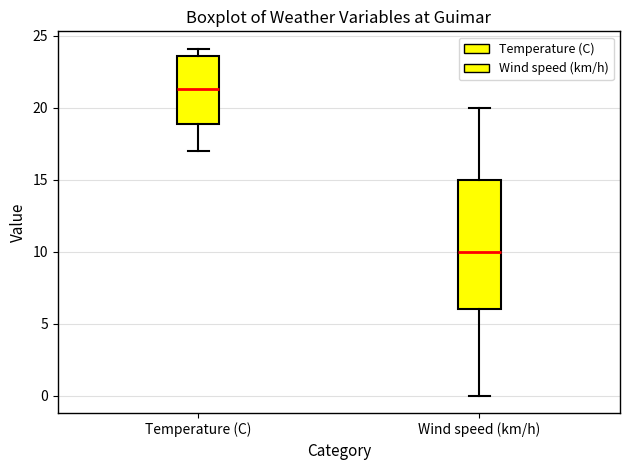

Reading left to right, transcribe this box plot: for each box, give where its median line is, the range the box spans, and where its two whiskers end, as read against the y-axis. The values are not printed on the chart, so give them approximately, as read against the axis.

Temperature (C): median 21.5, box 19.0 to 23.5, whiskers 17.0 to 24.0
Wind speed (km/h): median 10.0, box 6.0 to 15.0, whiskers 0.0 to 20.0